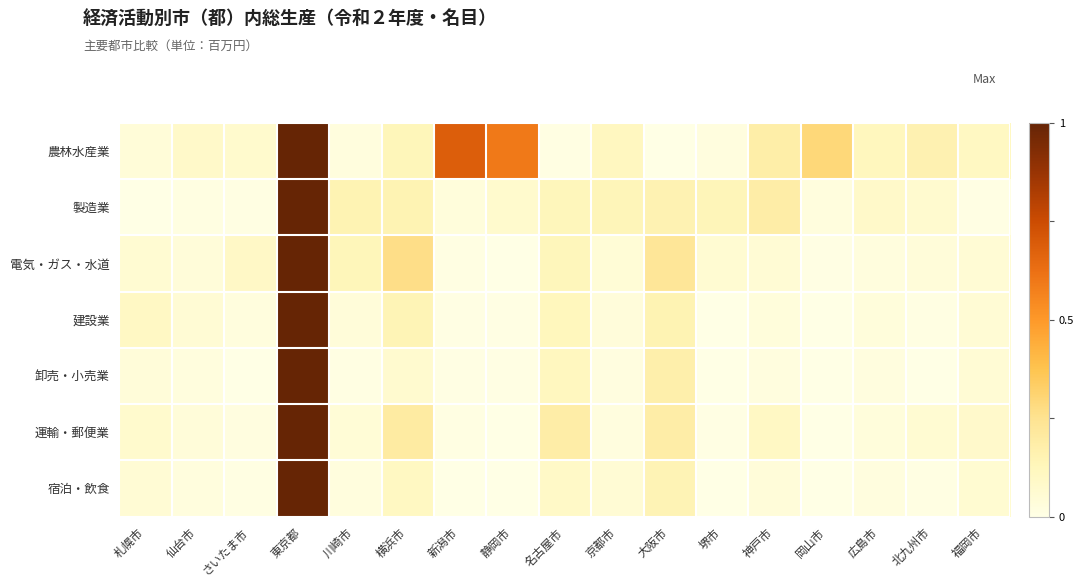

Is it true that 宿泊・飲食 equals 0.1 at 大阪市?

True